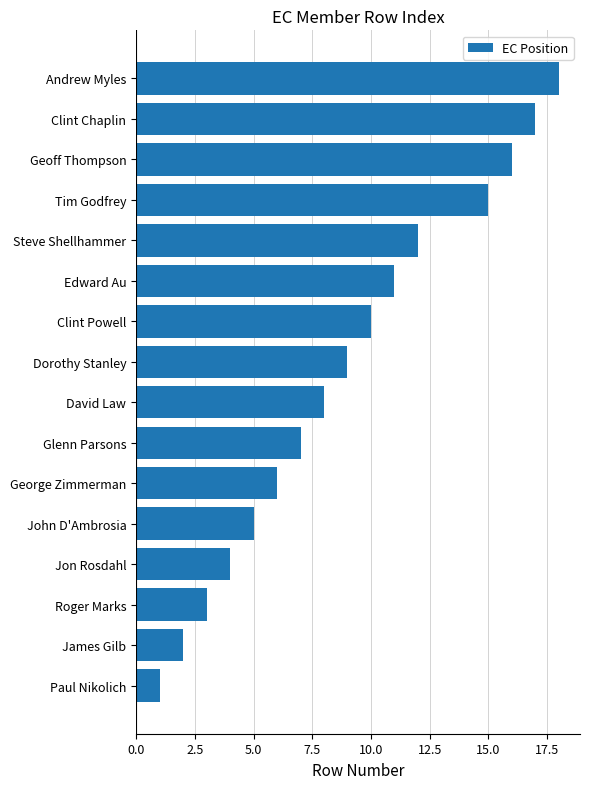

What is the change in value from Dorothy Stanley to Geoff Thompson?

+7